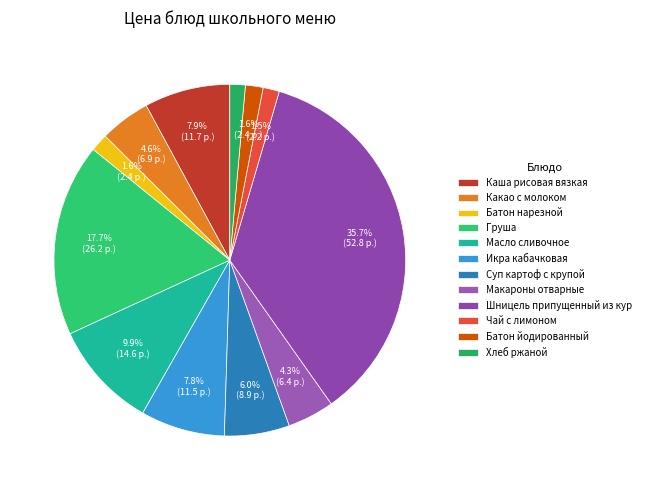

Is the sum of Батон йодированный and Хлеб ржаной greater than half?

No